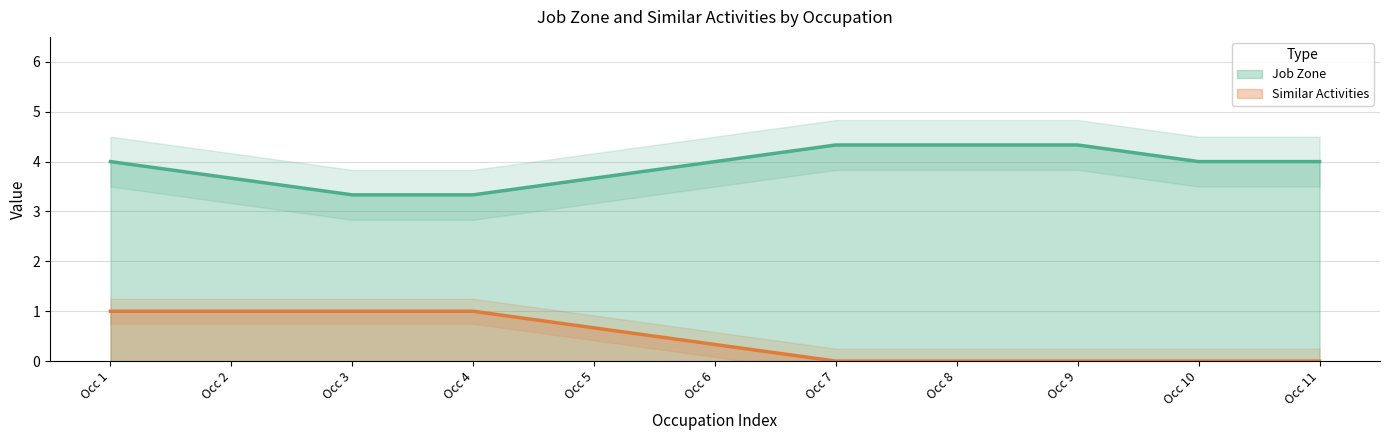

What is the sum of all Job Zone values?

43.0